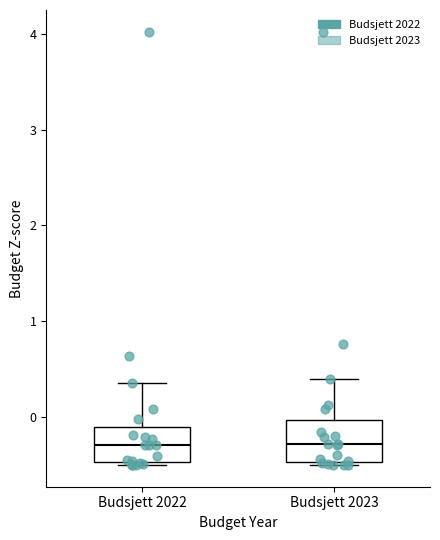

Where does the median line of the box for Budsjett 2023 sit on the y-axis? The values are not printed on the chart, so give them approximately, as read against the axis.

-0.3